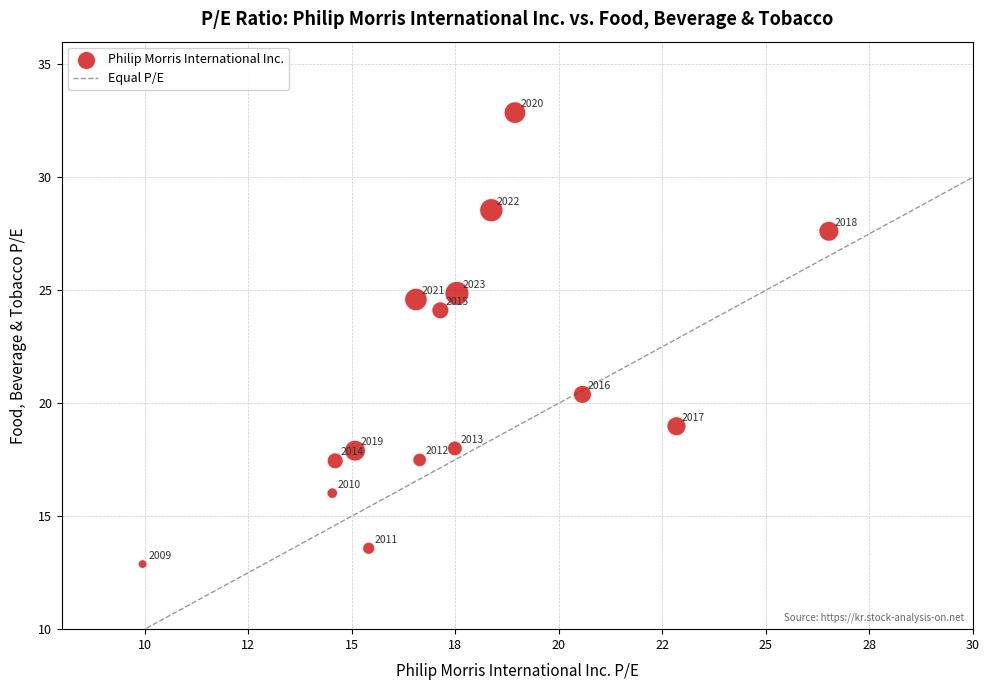

What is the range of X values (max minus min)?

16.6